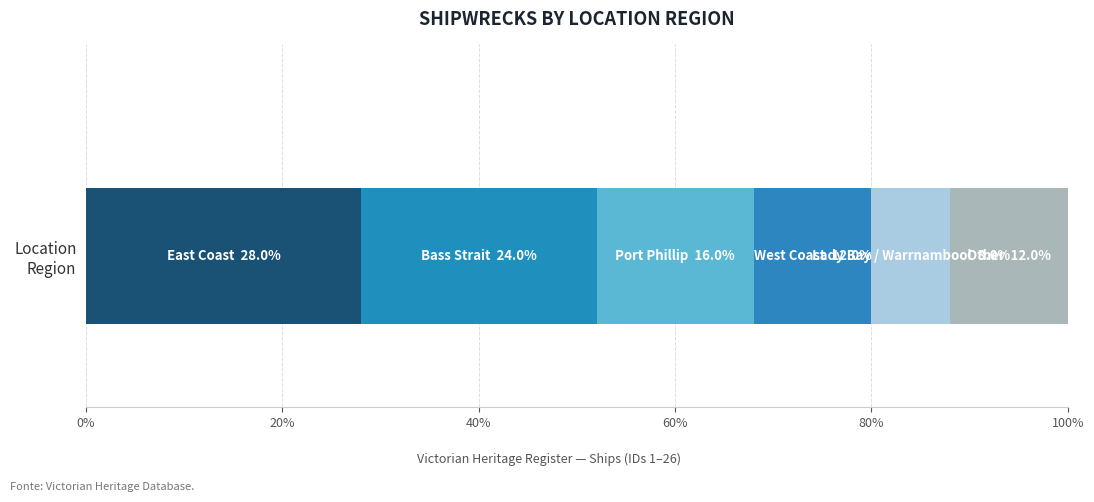

How many series are shown in this chart?

6